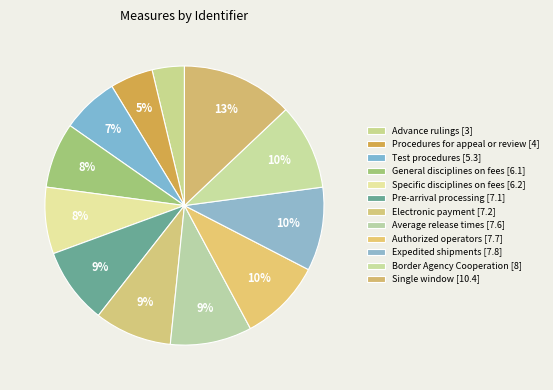

Count the number of slices in the pie.

12